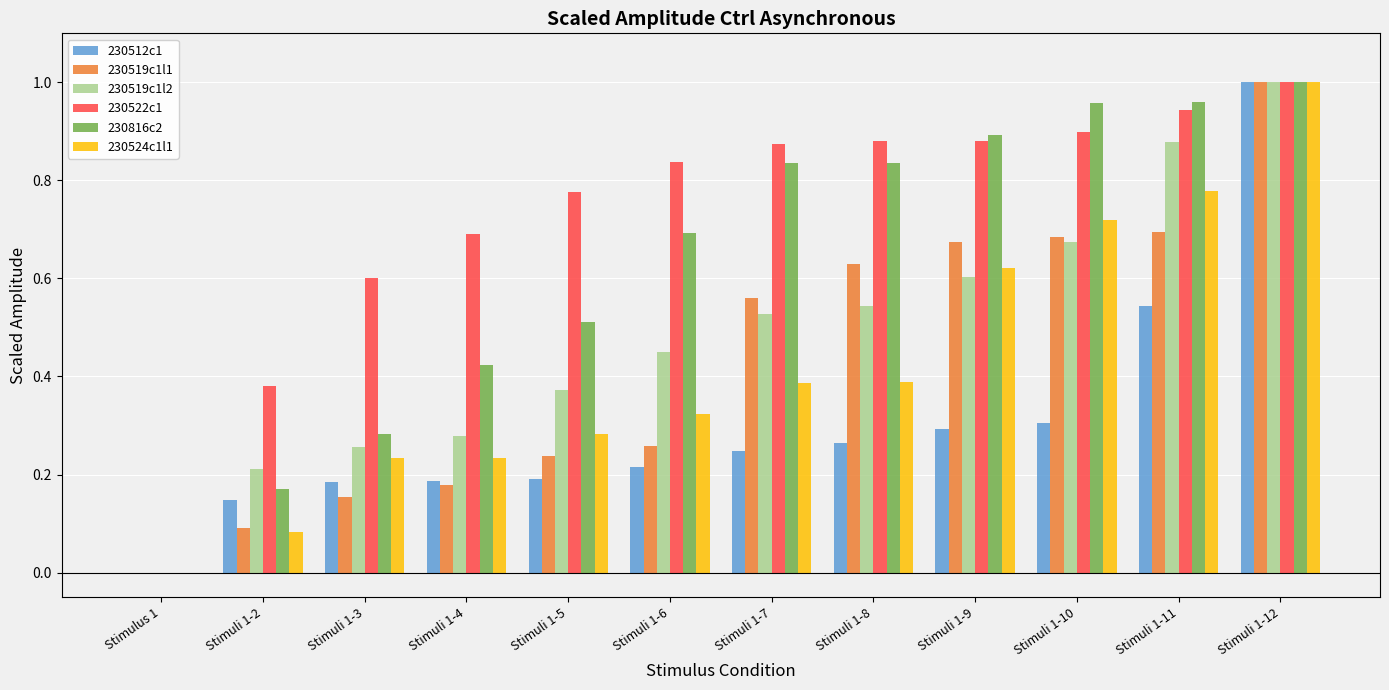

Which series has the largest total across all categories?

230522c1